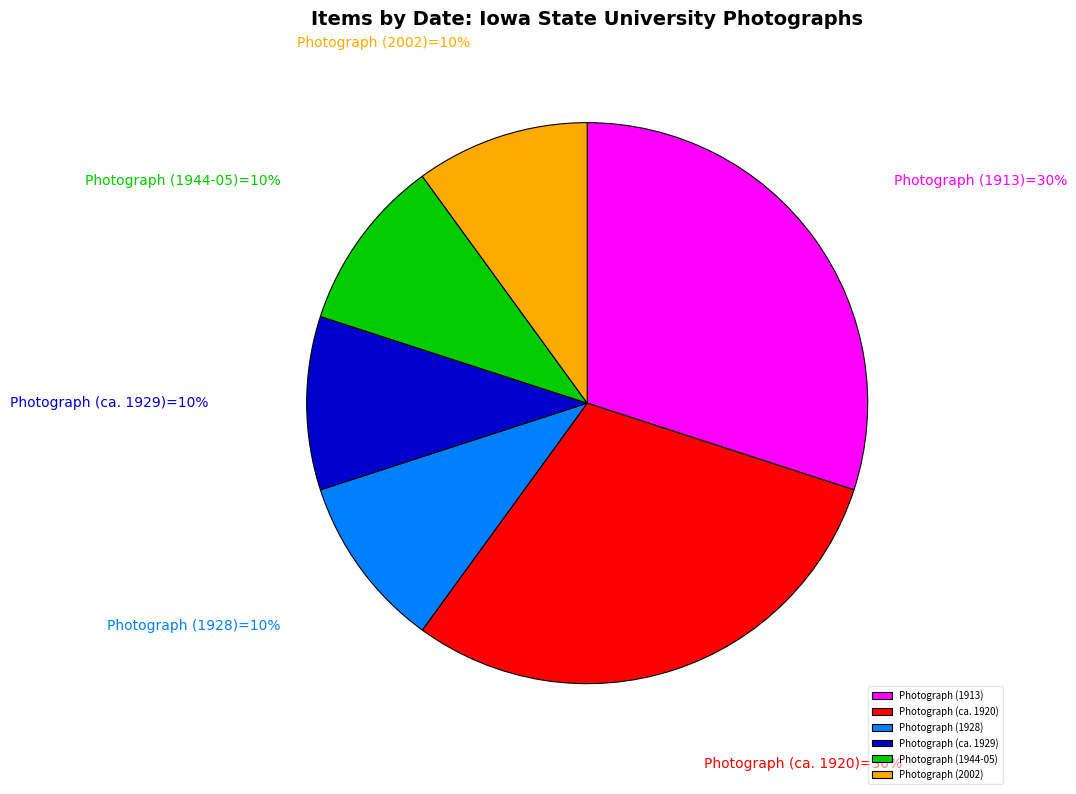

Is there any slice that represents more than half of the pie?

No